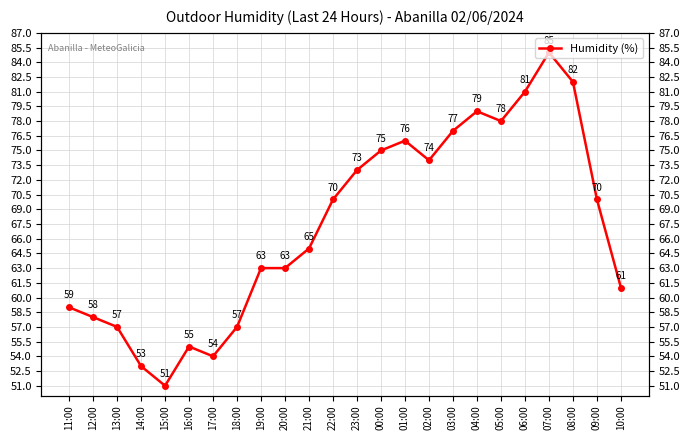

The value at 20:00 is 63. True or false?

True